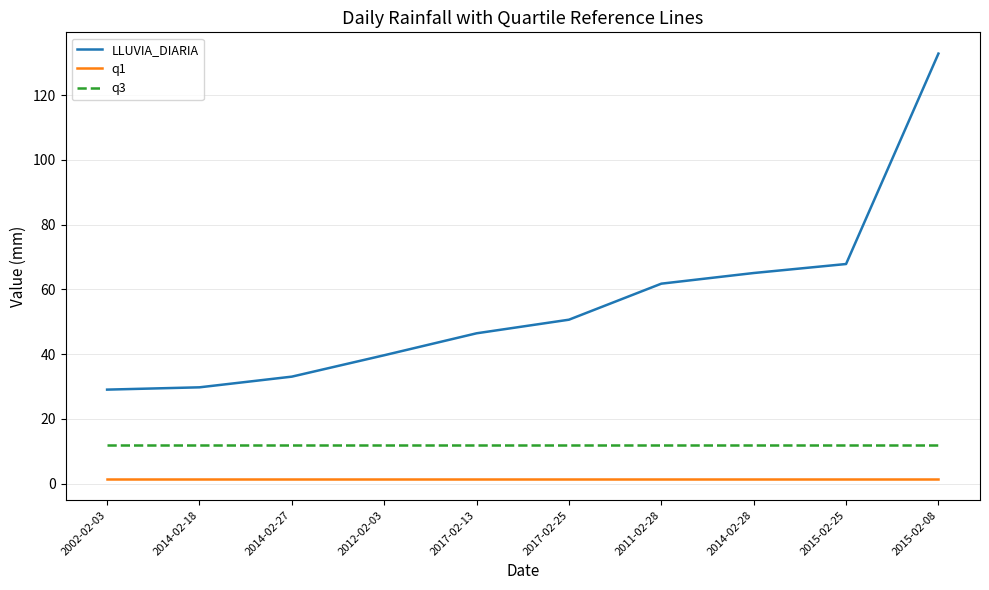

The LLUVIA_DIARIA series shows 29.0 at 2002-02-03. True or false?

True